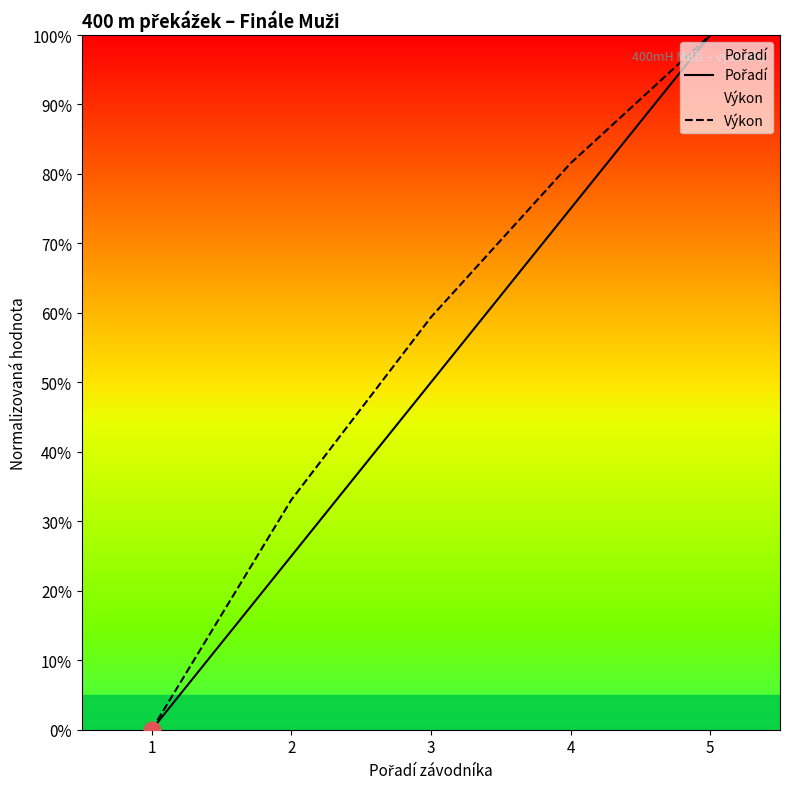

Reading left to right, extract all data points from this chart.

Pořadí: 0.0	25.0	50.0	75.0	100.0
Výkon: 0.0	33.1	59.4	81.5	100.0